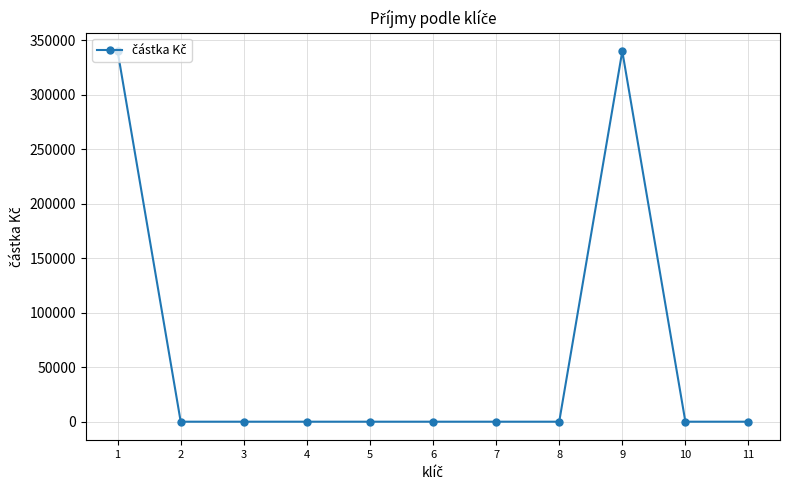

Reading right to left, transcribe all the data shown in this chart.

0	0	340000	0	0	0	0	0	0	0	340000